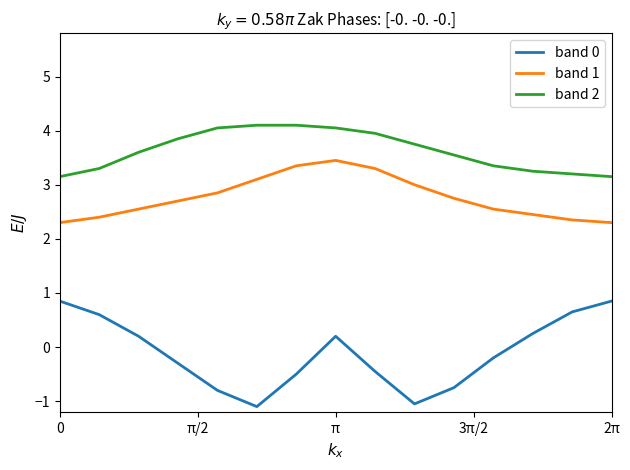

Which series has the largest total across all categories?

band 2